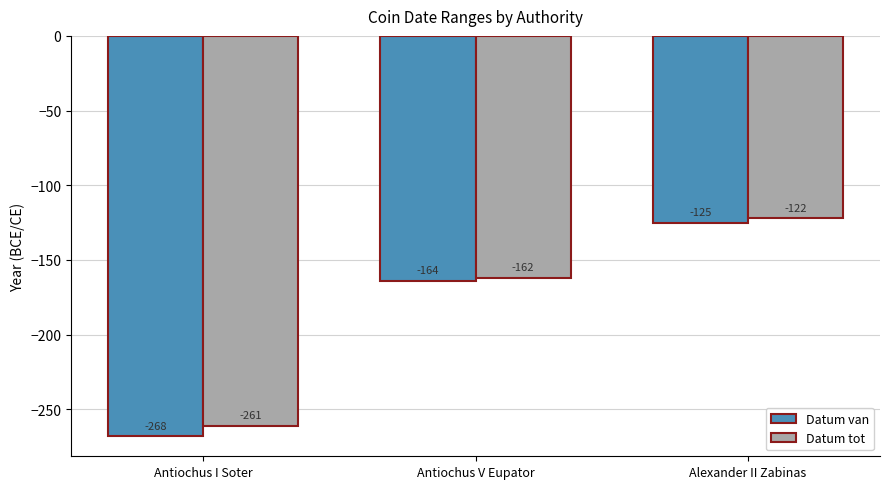

How many bars are there in total?

6